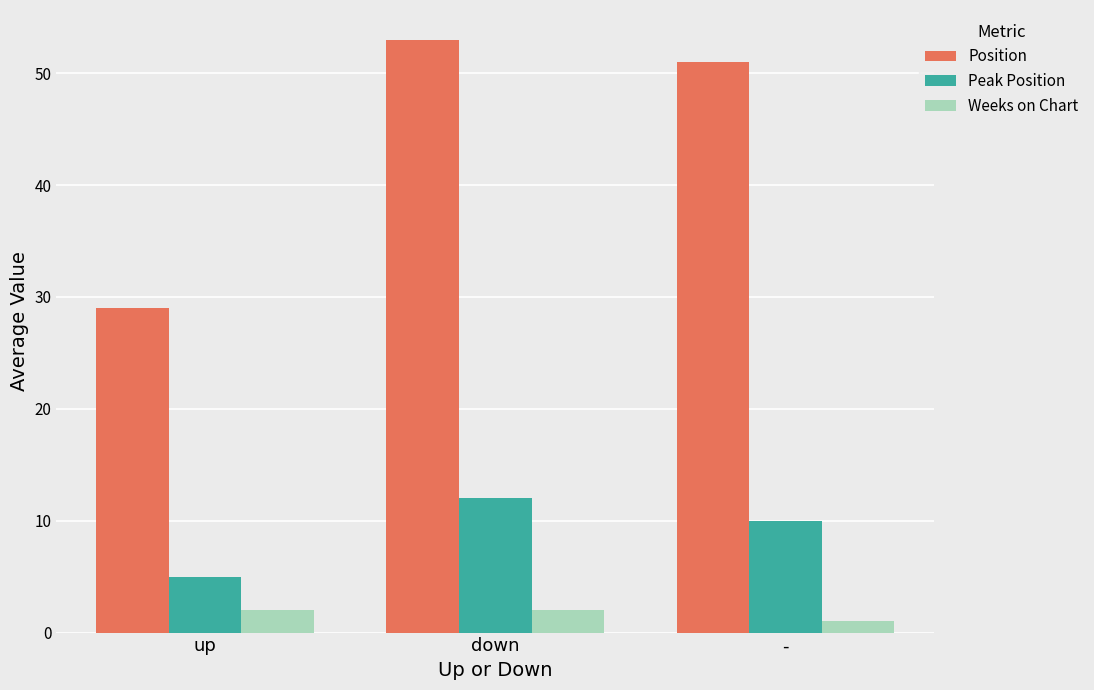

What is the minimum value shown in the chart?

1